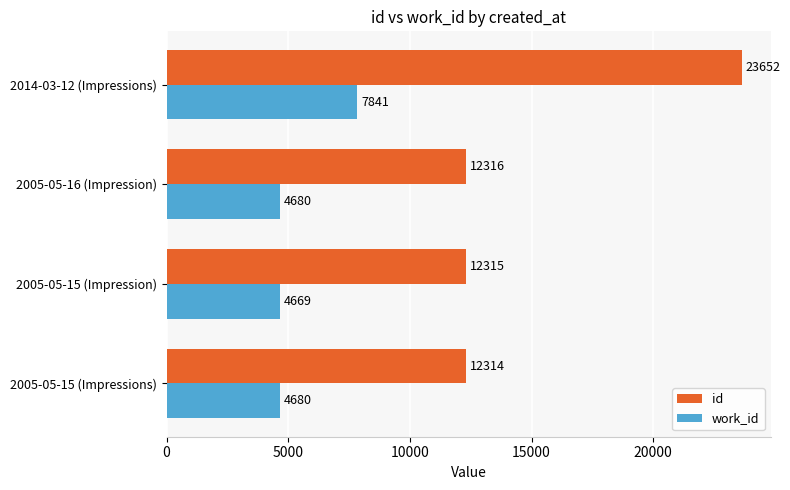

What value does the work_id series have at 2005-05-16 (Impression), to the nearest 100?

4700